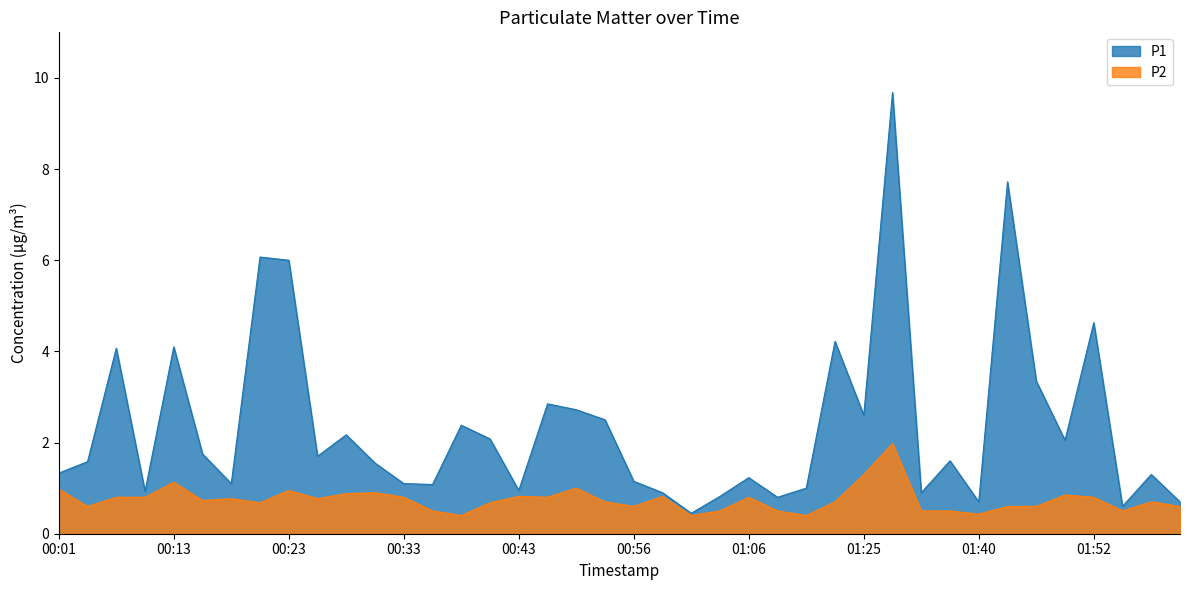

Reading left to right, what are all the values shown in this chart?

P1: 1.3	1.6	4.1	0.9	4.1	1.8	1.1	6.1	6.0	1.7	2.2	1.6	1.1	1.1	2.4	2.1	0.9	2.9	2.7	2.5	1.1	0.9	0.5	0.8	1.2	0.8	1.0	4.2	2.6	9.7	0.9	1.6	0.7	7.7	3.4	2.0	4.6	0.6	1.3	0.7
P2: 1.0	0.6	0.8	0.8	1.1	0.7	0.8	0.7	0.9	0.8	0.9	0.9	0.8	0.5	0.4	0.7	0.8	0.8	1.0	0.7	0.6	0.8	0.4	0.5	0.8	0.5	0.4	0.7	1.3	2.0	0.5	0.5	0.4	0.6	0.6	0.8	0.8	0.5	0.7	0.6